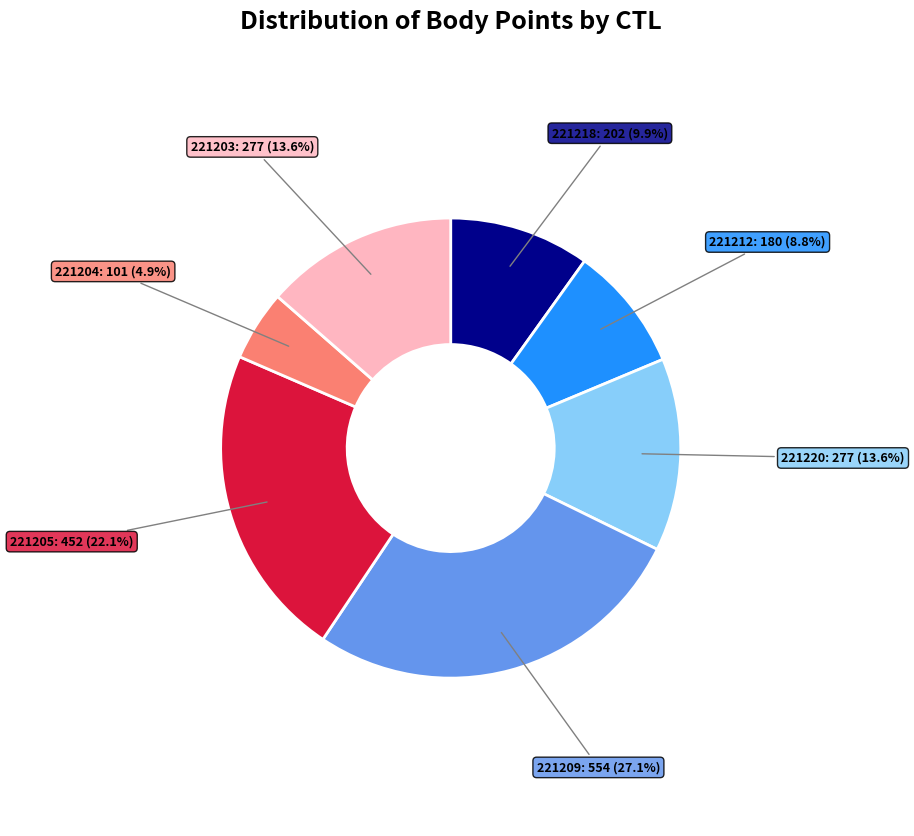

What is the smallest slice in the pie chart?

221204